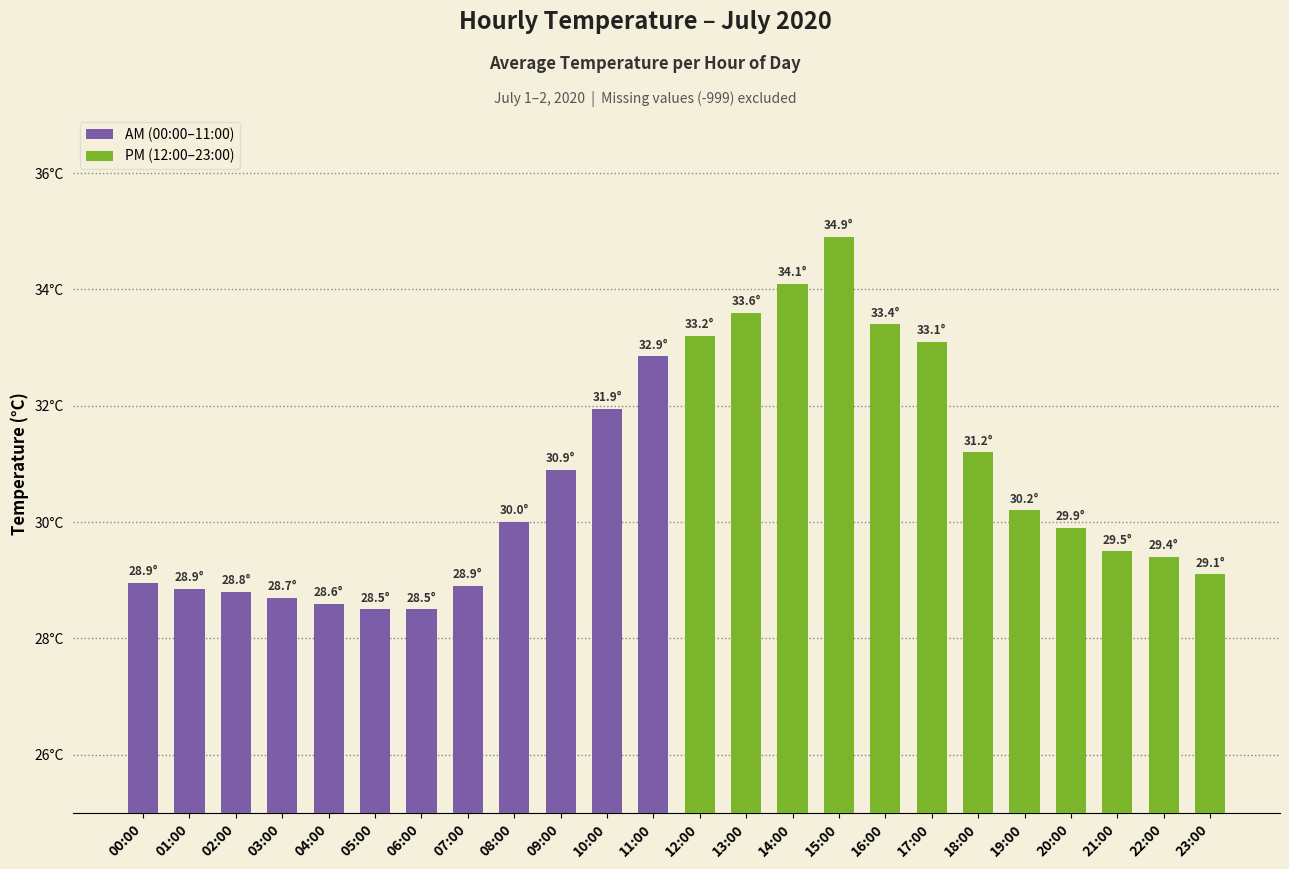

Rank the series by their average value, from highest to lowest.

PM (12:00–23:00), AM (00:00–11:00)